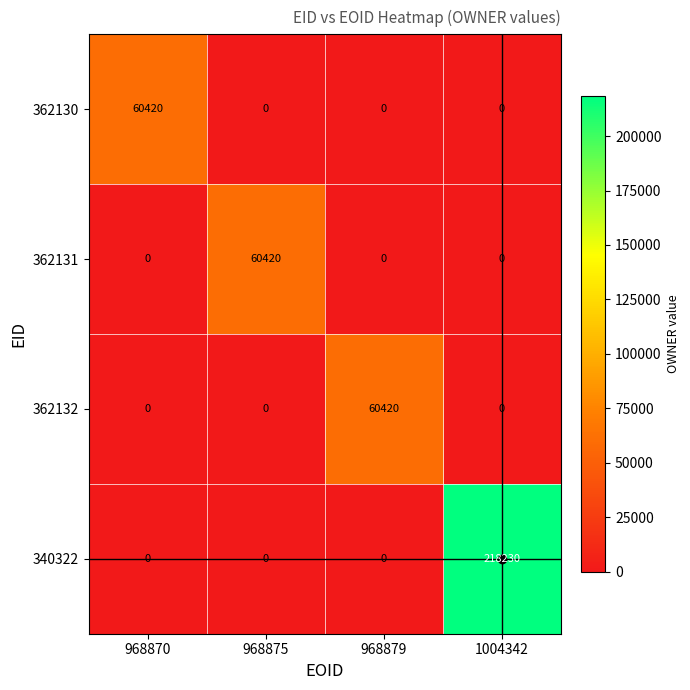

What is the average value of the 362130 series?

15105